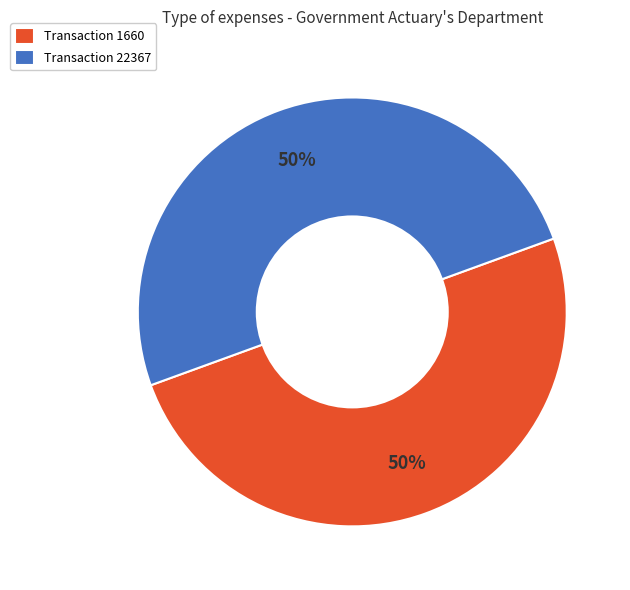

True or false: Transaction 22367 accounts for 43% of the total.

False